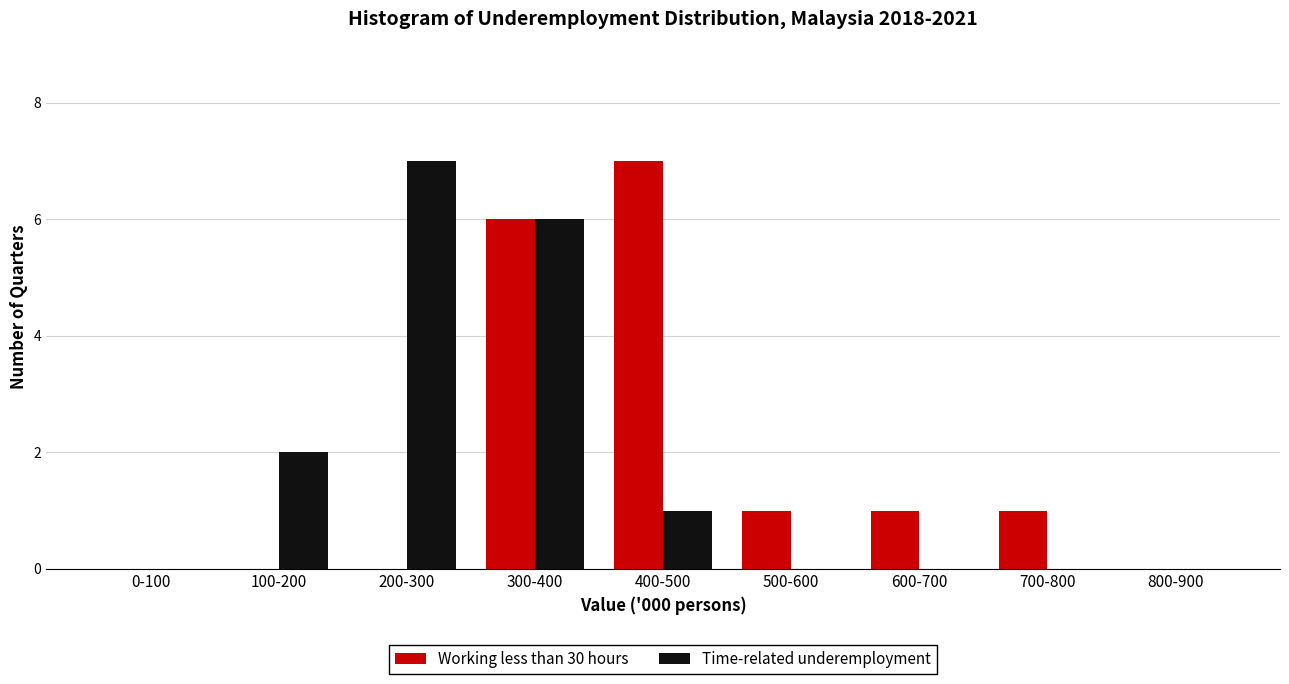

Reading left to right, what are all the values shown in this chart?

Working less than 30 hours: 0-100=0	100-200=0	200-300=0	300-400=6	400-500=7	500-600=1	600-700=1	700-800=1	800-900=0
Time-related underemployment: 0-100=0	100-200=2	200-300=7	300-400=6	400-500=1	500-600=0	600-700=0	700-800=0	800-900=0